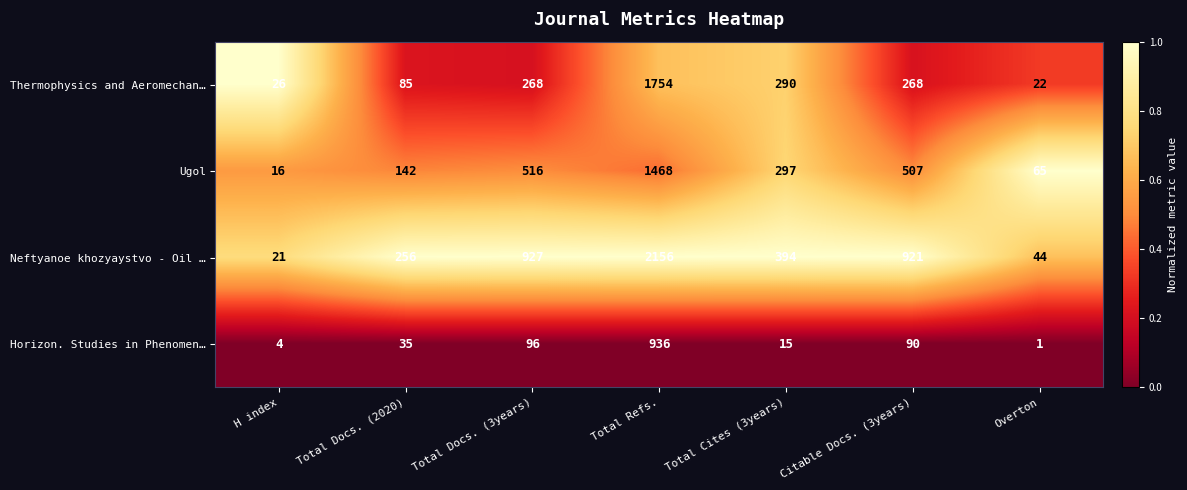

What is the spread (max minus min) of values at Total Docs. (3years)?

831